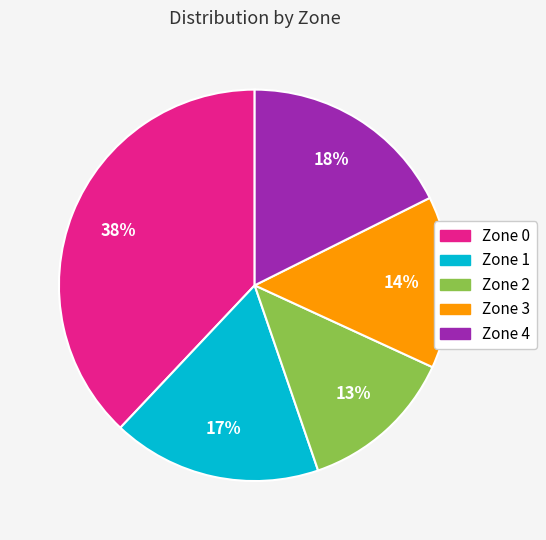

Does Zone 3 account for over 50% of the chart?

No